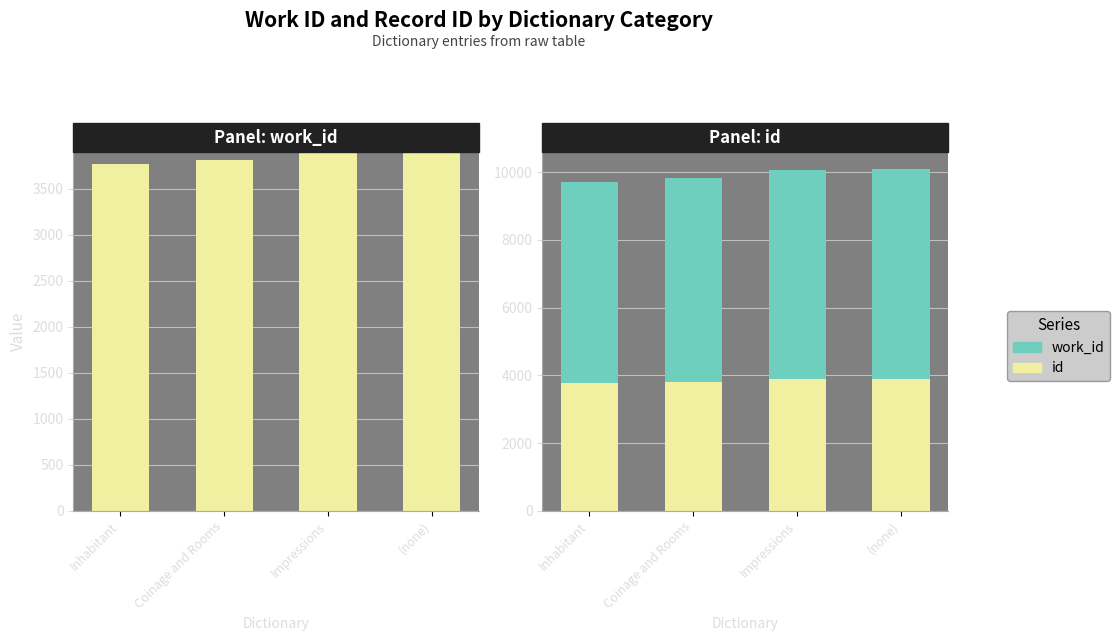

Reading left to right, extract all data points from this chart.

id: Inhabitant=3766	Coinage and Rooms=3816	Impressions=3891	(none)=3901
work_id: Inhabitant=5943	Coinage and Rooms=6009	Impressions=6176	(none)=6189